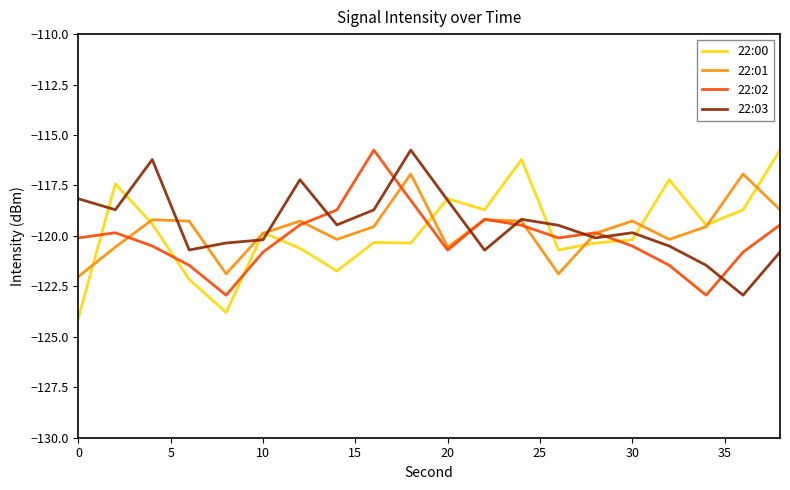

True or false: 22:03 and 22:02 cross at least once.

True